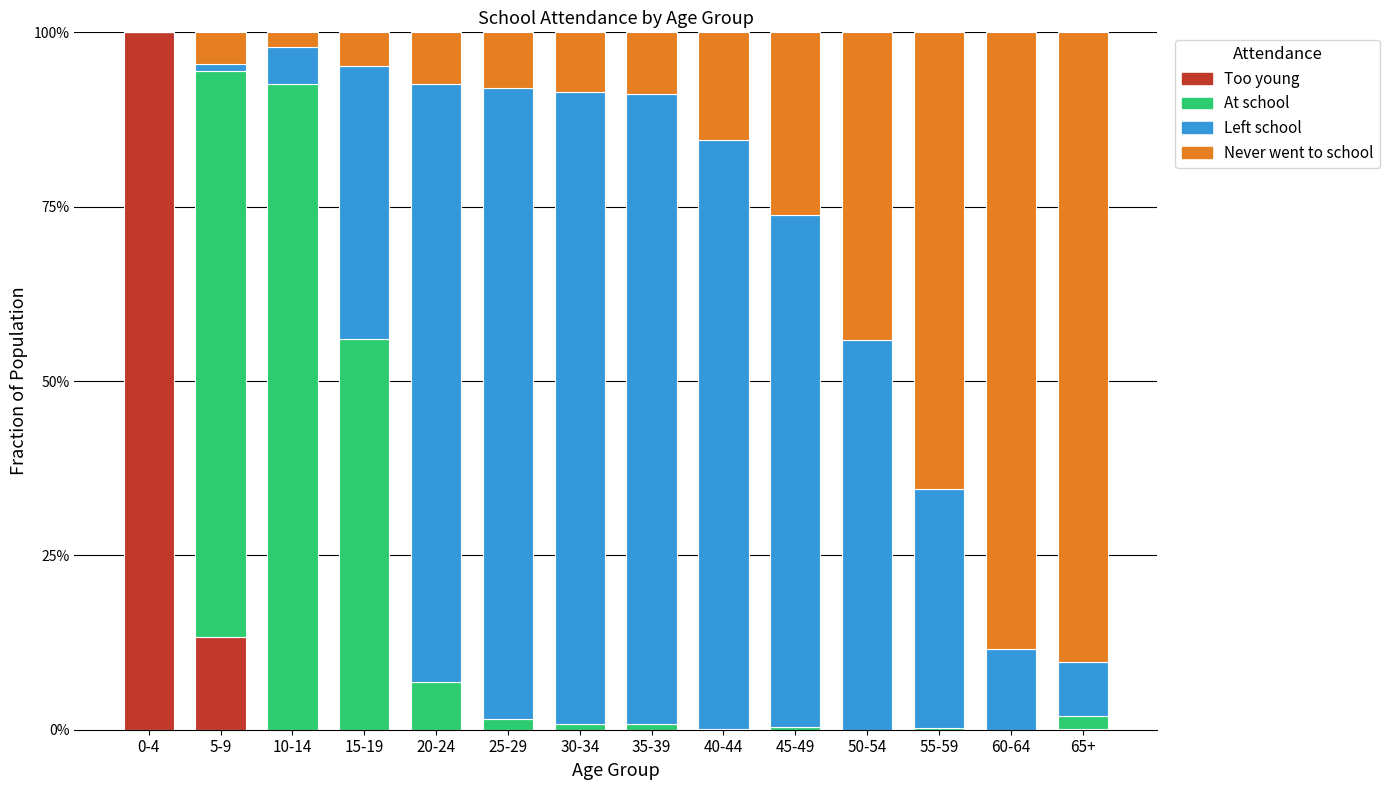

List the series in order of their peak value, lowest first.

Never went to school, Left school, At school, Too young